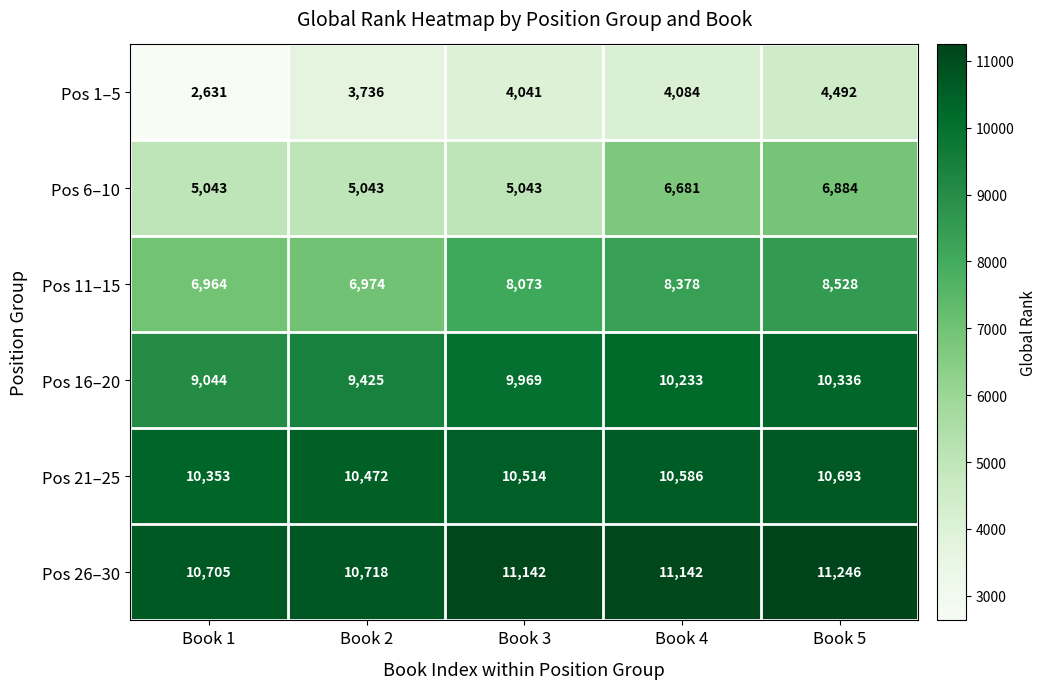

What is the total value across all series at Book 2?

46368